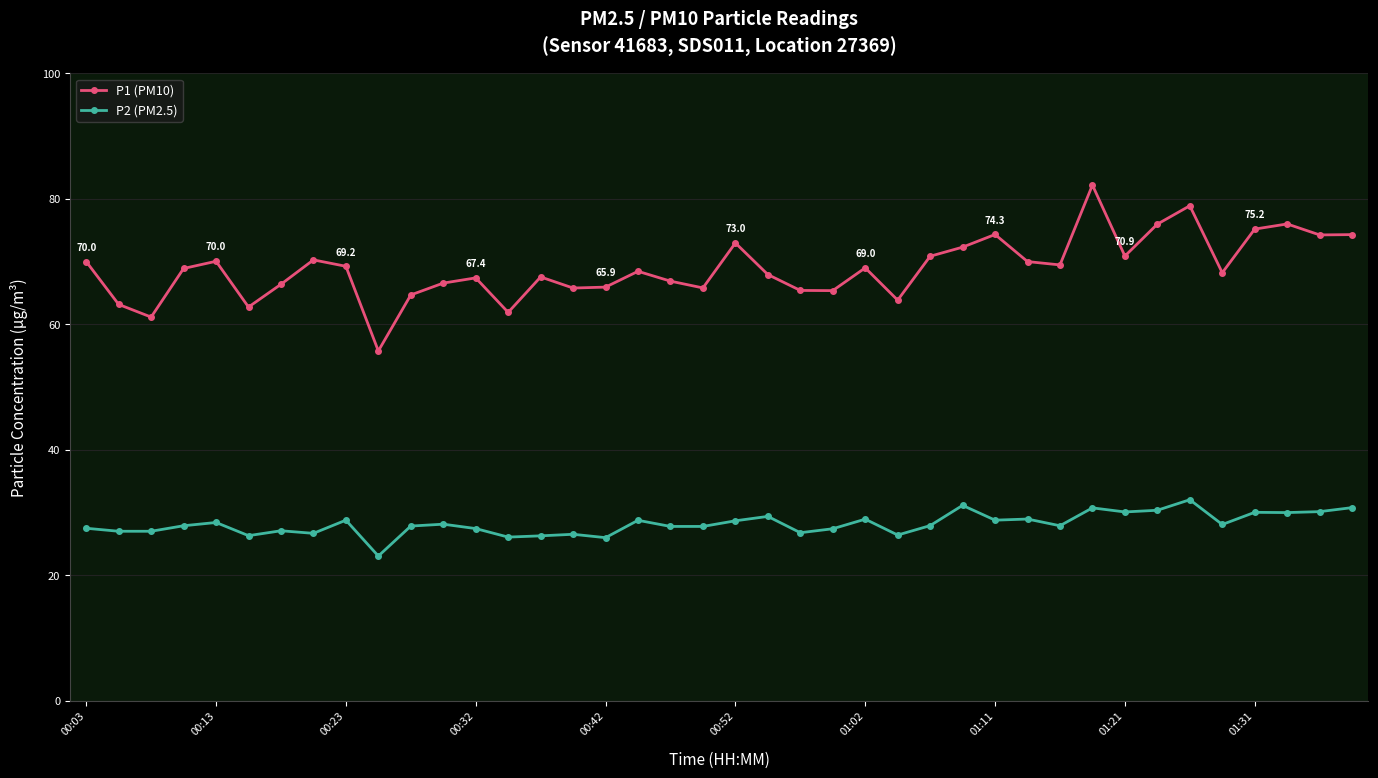

What is the value of the P1 (PM10) point at the 14th from the left?

61.9